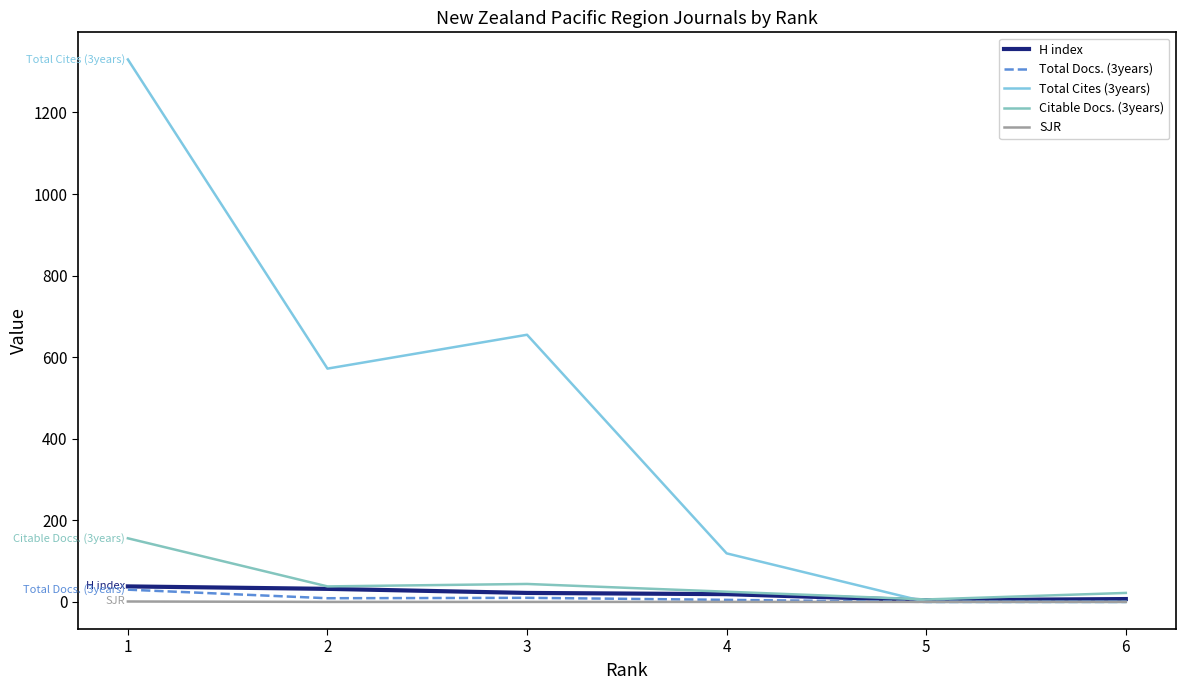

Where is Total Docs. (3years) nearest to the value 15?

3